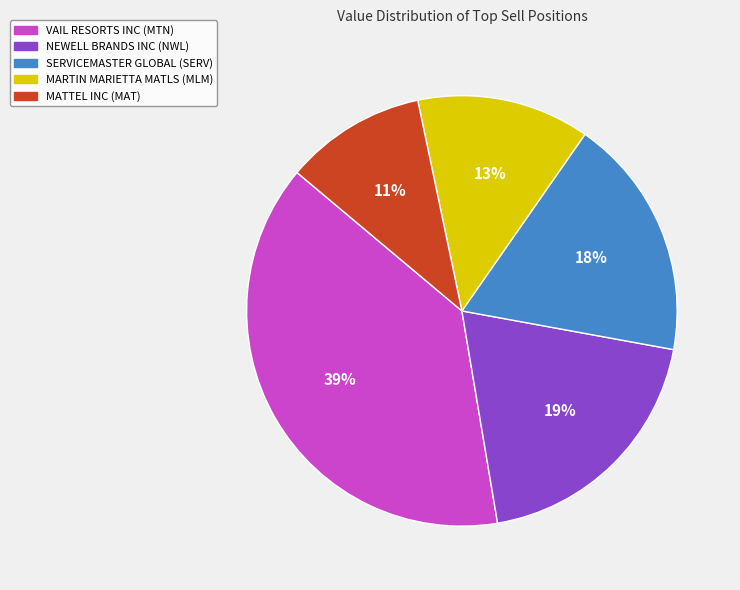

The MATTEL INC (MAT) slice represents 23% of the pie. True or false?

False